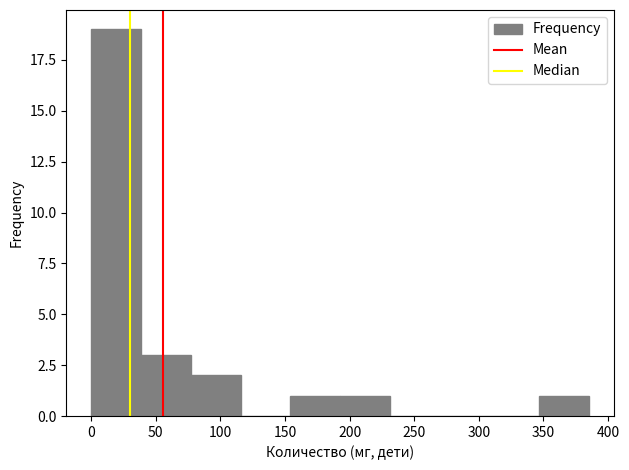

How tall is the bar that spans 0 to 40 on the x-axis? Neither the bar edges nor the heights are printed on the chart, so give them approximately, as read against the axes.

19